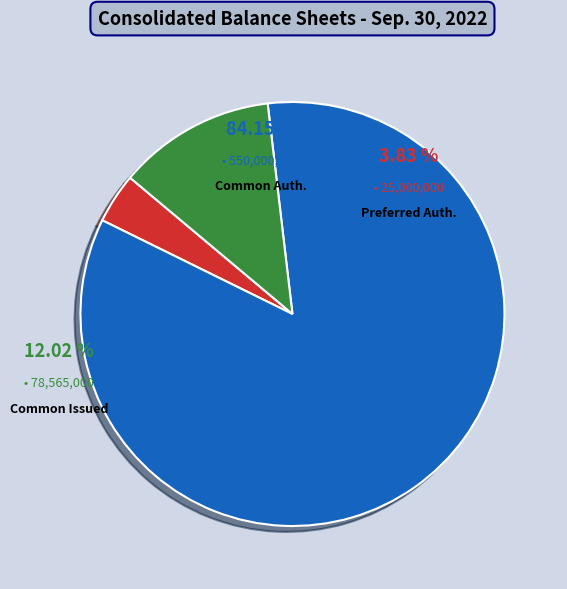

How many segments does this pie chart have?

3